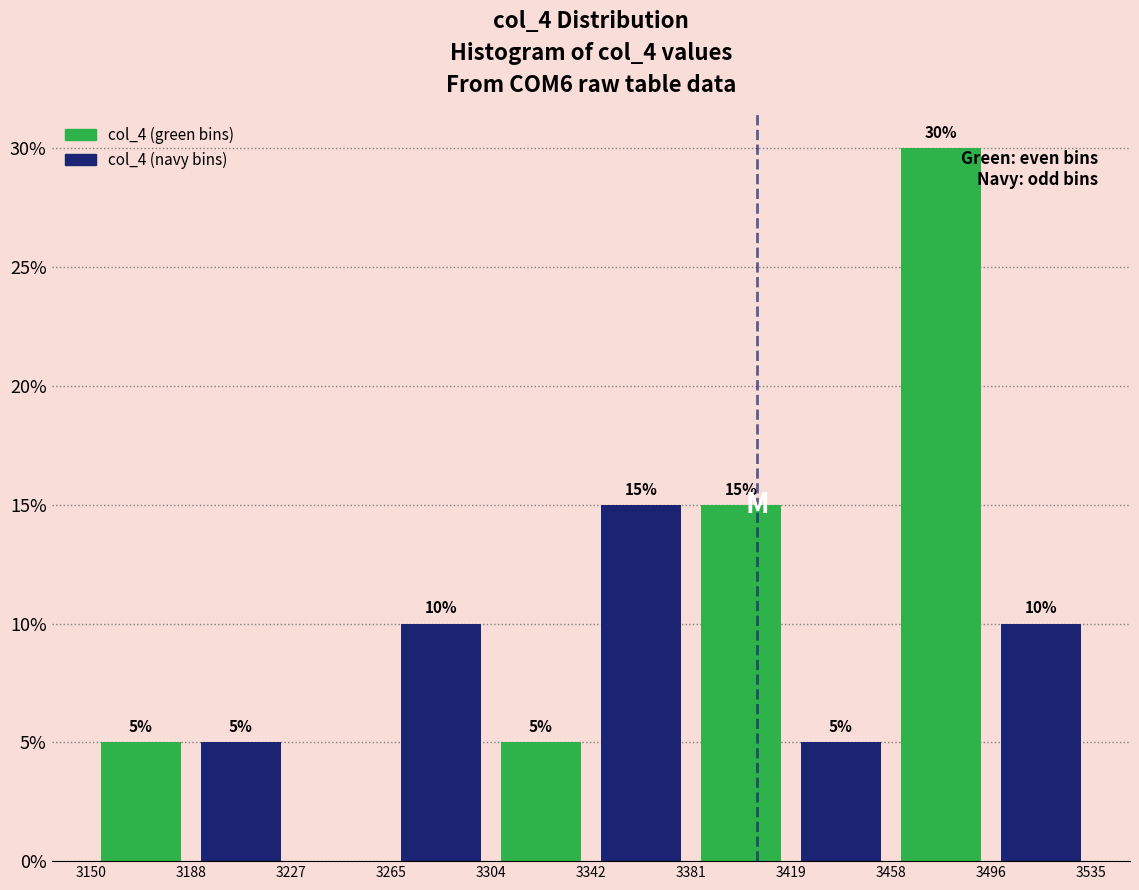

Over which range of the x-axis is the bar tallest?

3458 to 3496